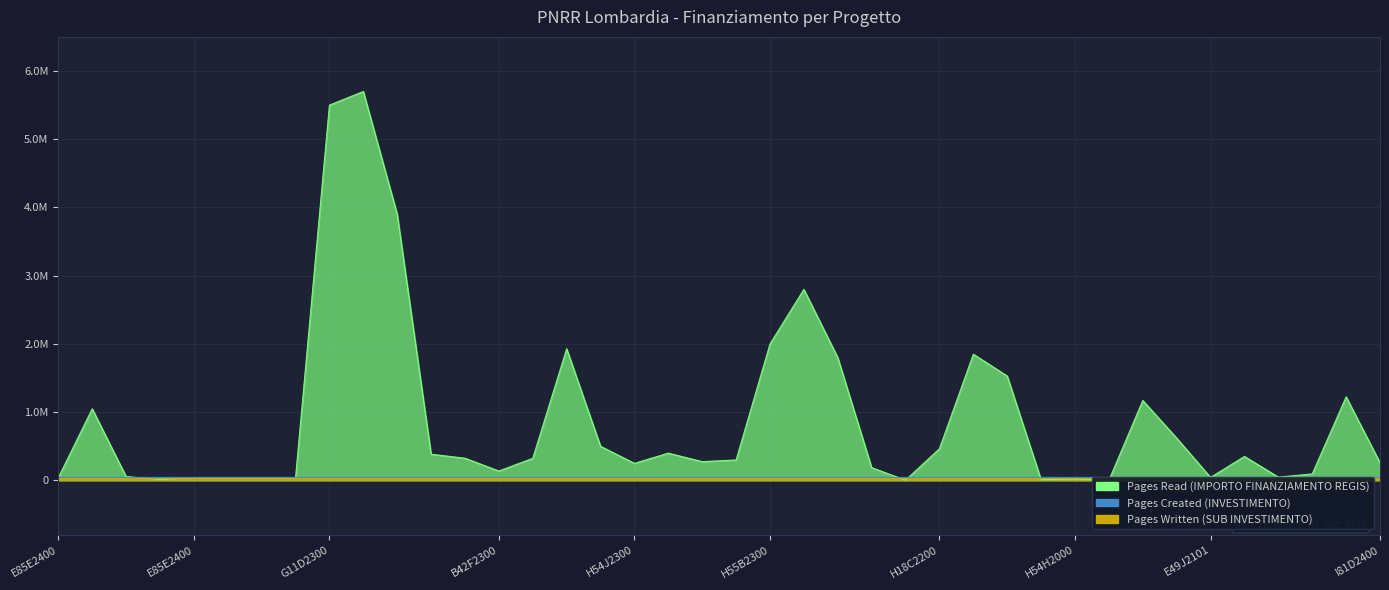

Which series has the largest total across all categories?

Pages Read (IMPORTO FINANZIAMENTO REGIS)